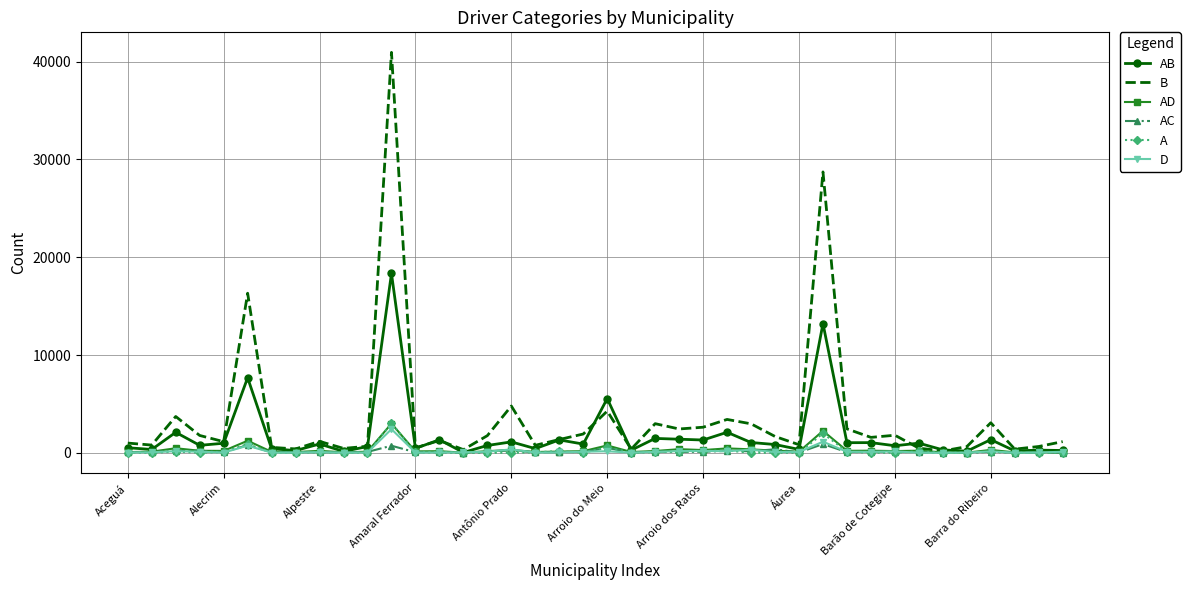

What is the maximum value for D?

2431